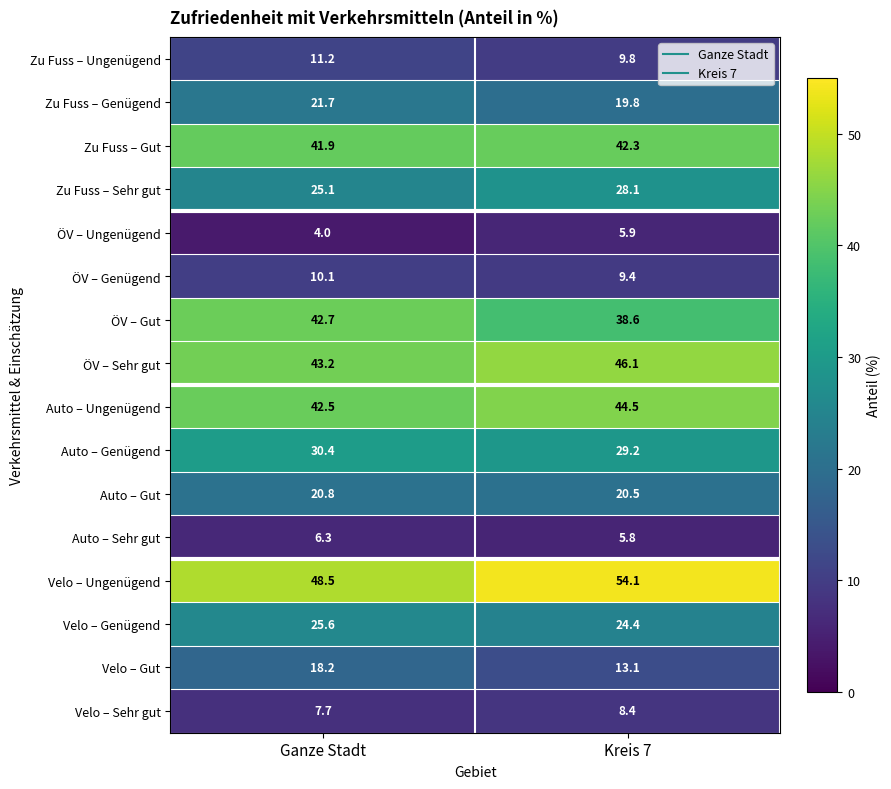

What is the total value across all series at Ganze Stadt?

399.9